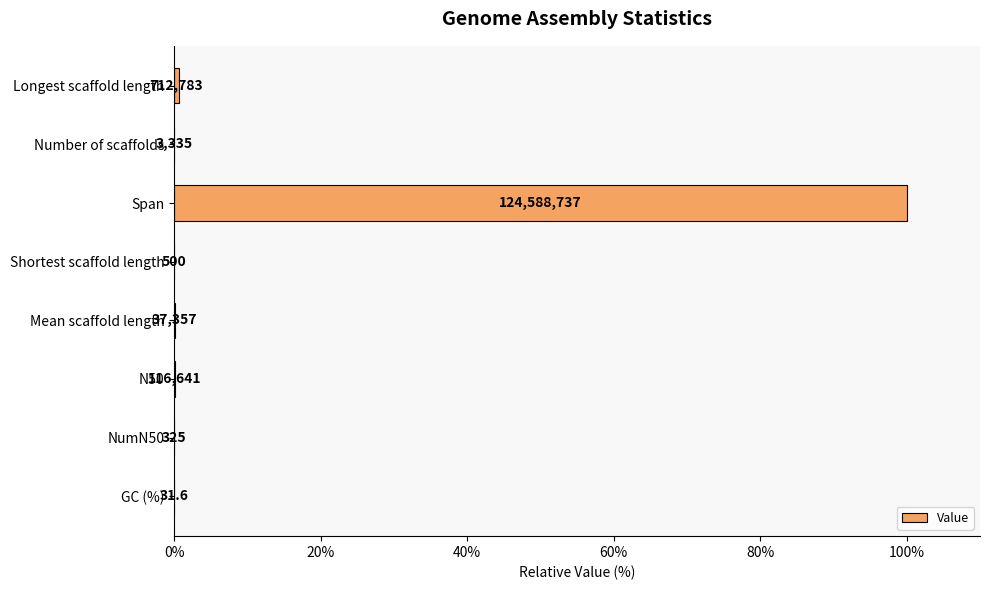

Are the bars horizontal?

Yes